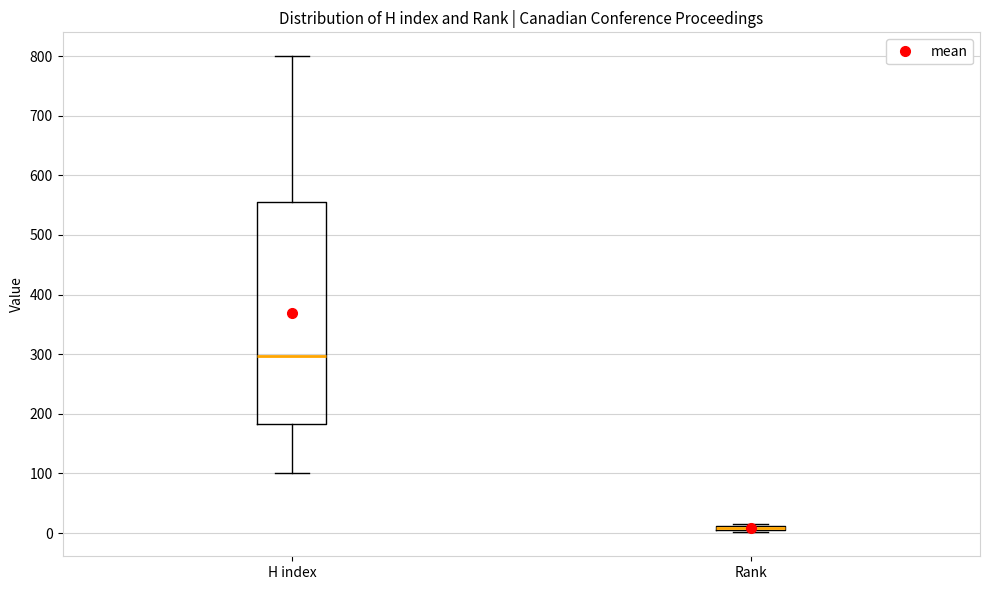

Comparing the boxes themselves (not the whiskers), which one is the tallest?

H index